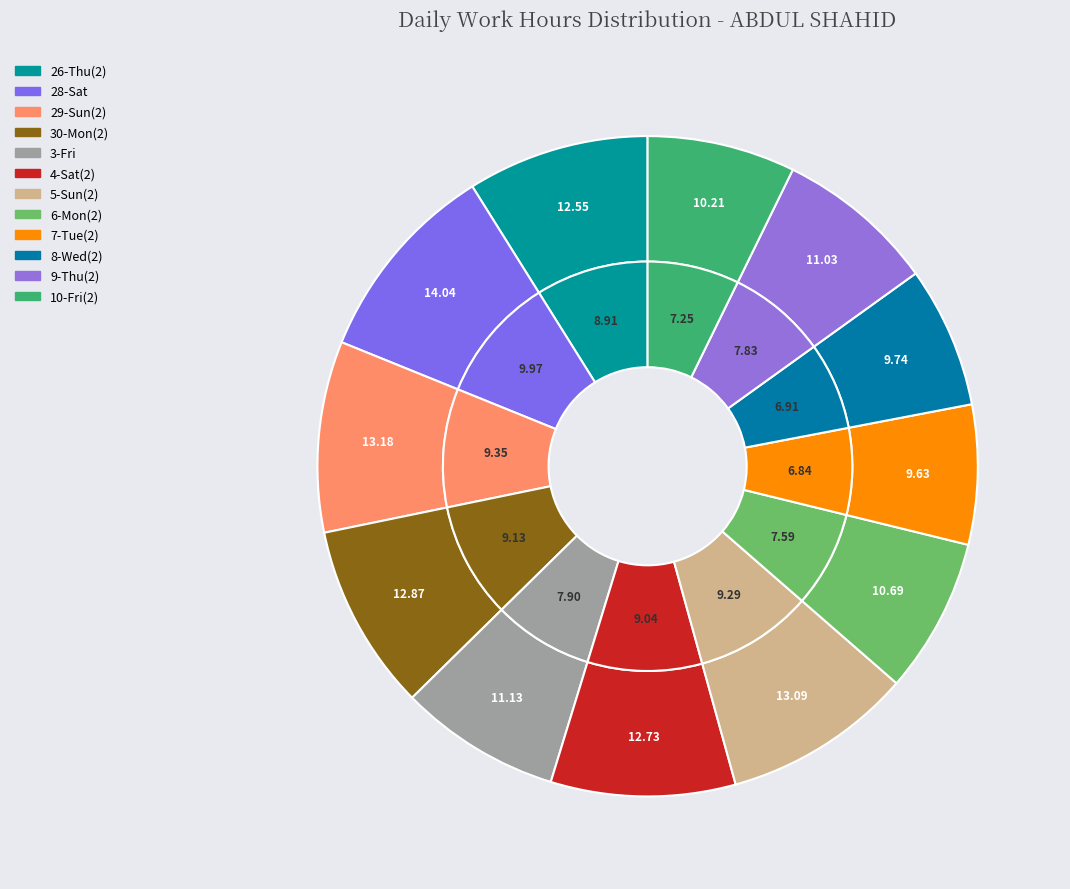

What portion of the pie excludes 3-Fri?

92.1%